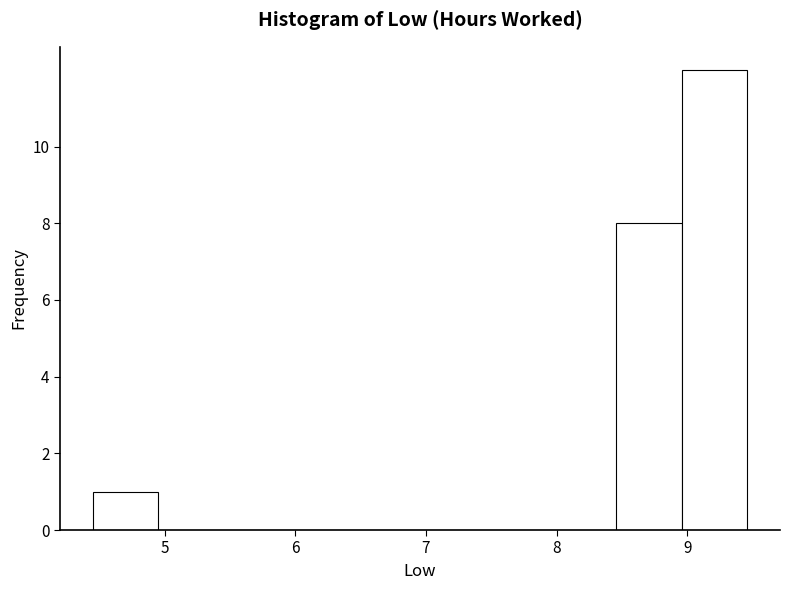

Over which range of the x-axis is the bar tallest?

9.0 to 9.5